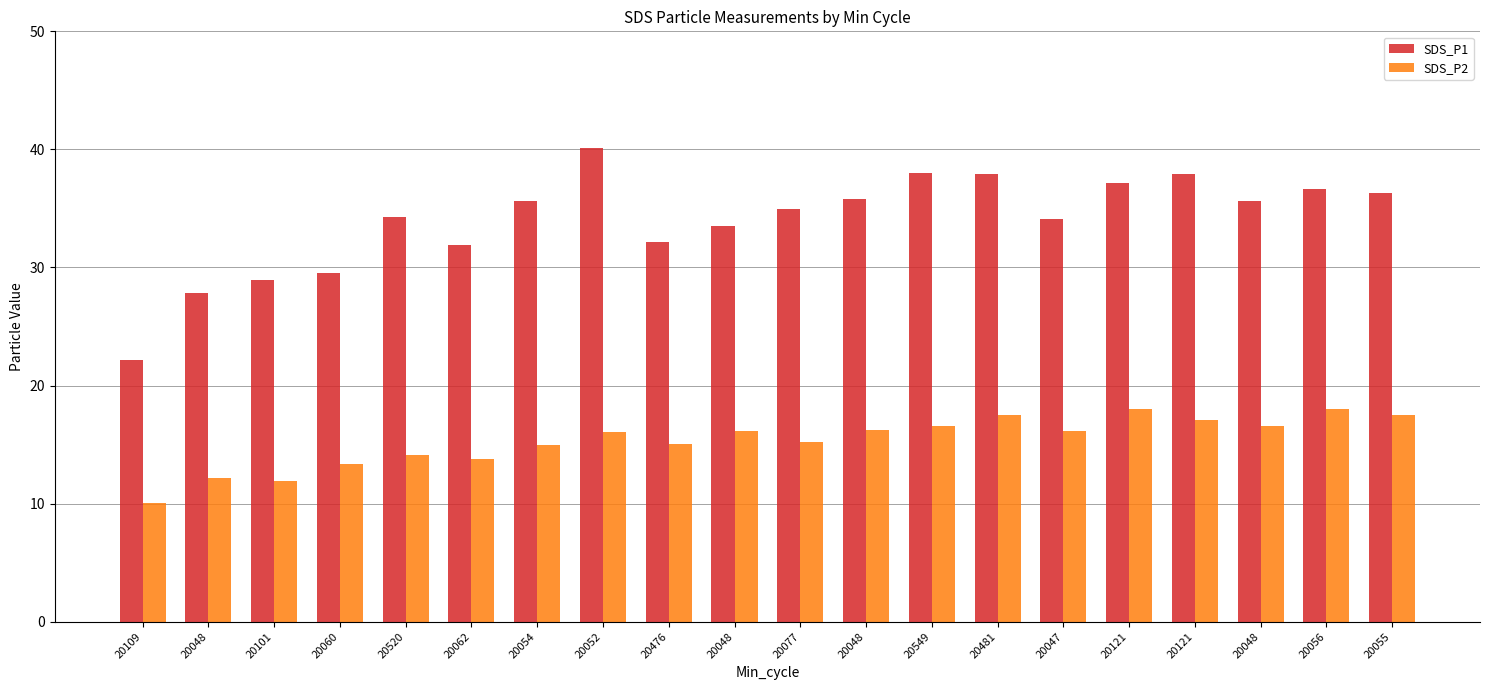

Count the number of data series in this chart.

2